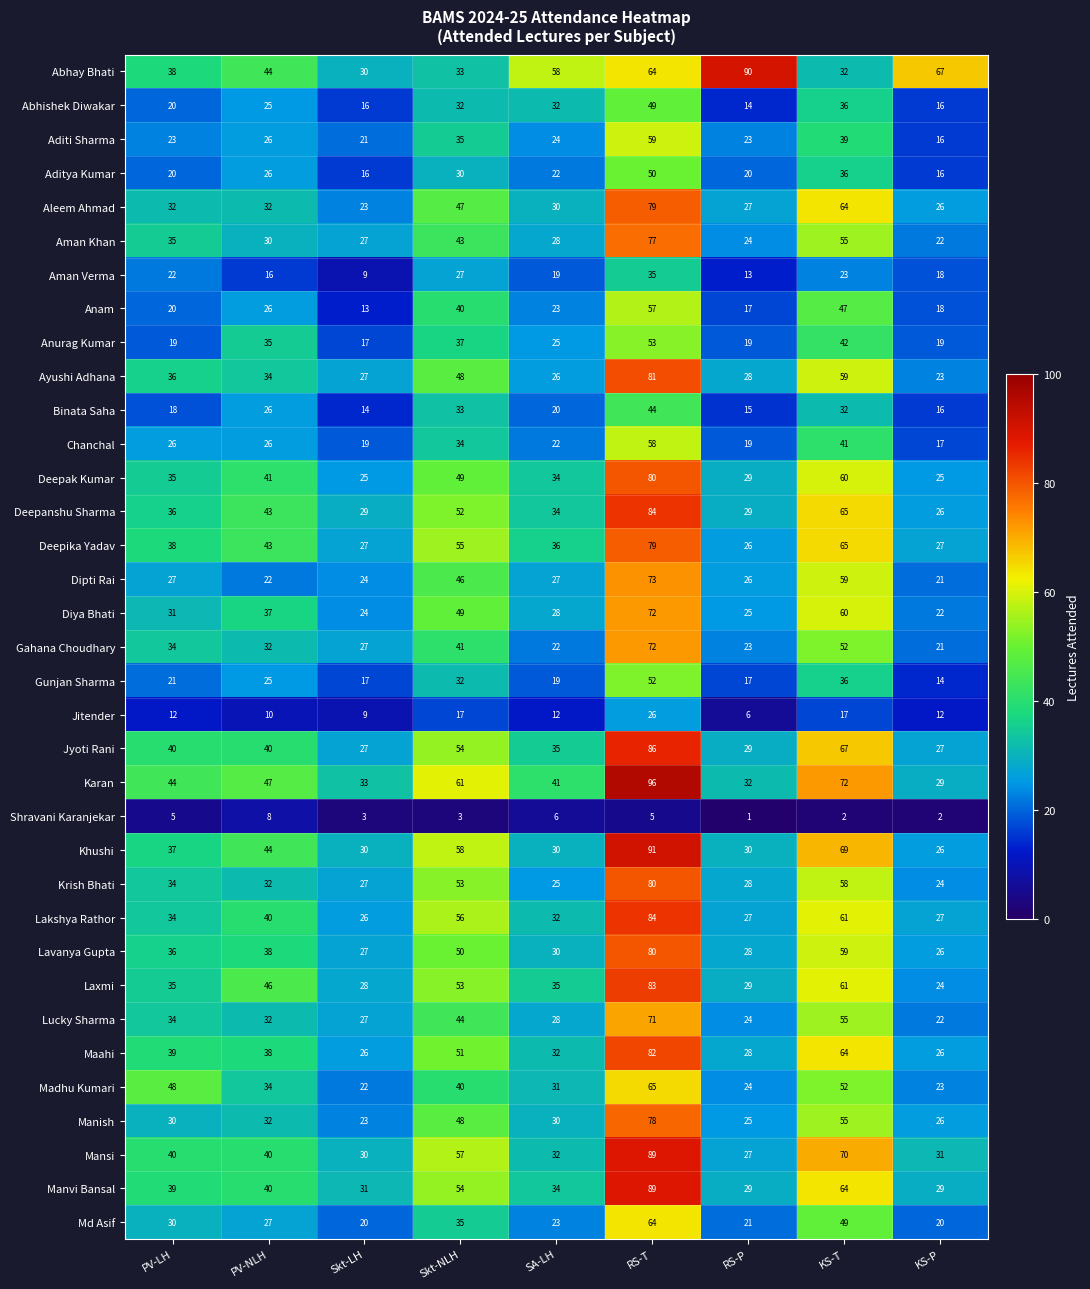

Where does the Aman Khan series first go above 30?

PV-LH